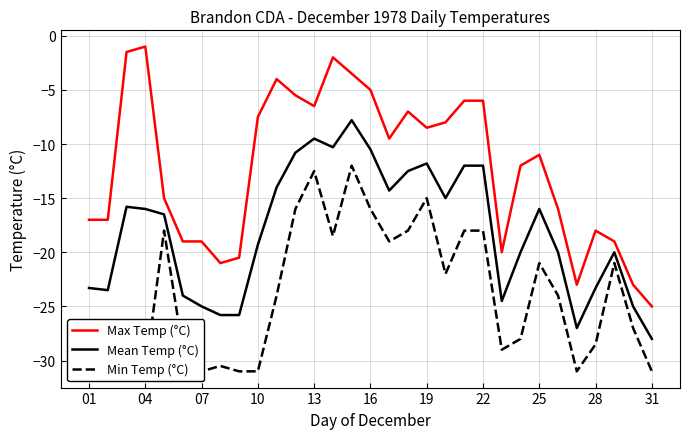

What is the value of the Min Temp (°C) point at the 16th from the left?

-16.0